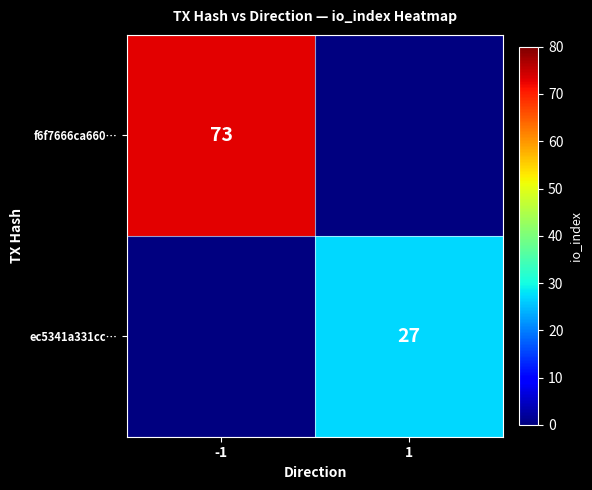

Is the value of ec5341a331cc… at 1 greater than the value of f6f7666ca660… at -1?

No